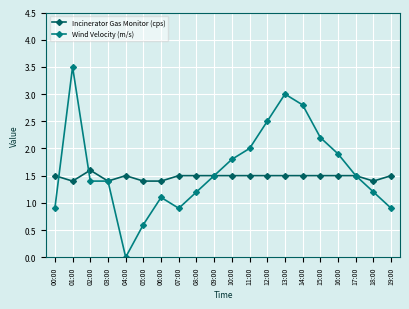

What is the label of the 10th point from the left?

09:00